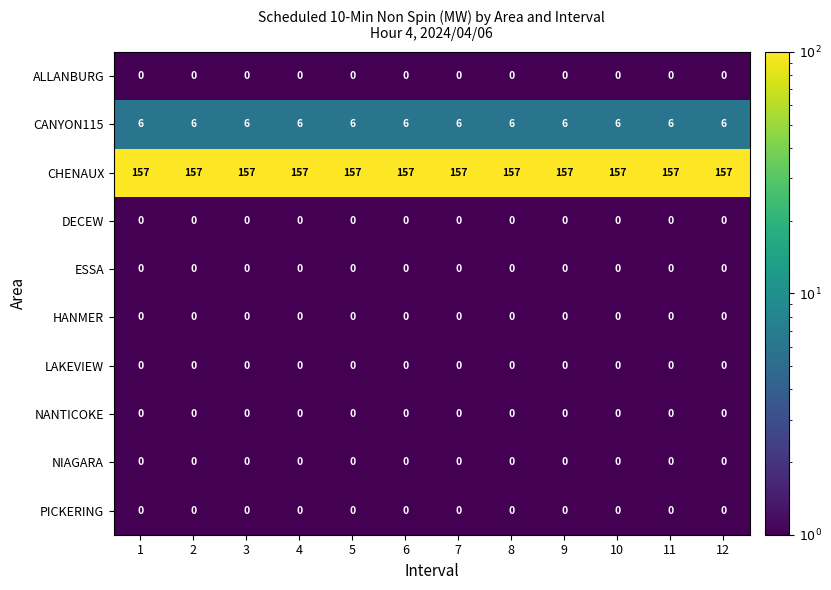

What is the difference between the highest and lowest values at 1?

157